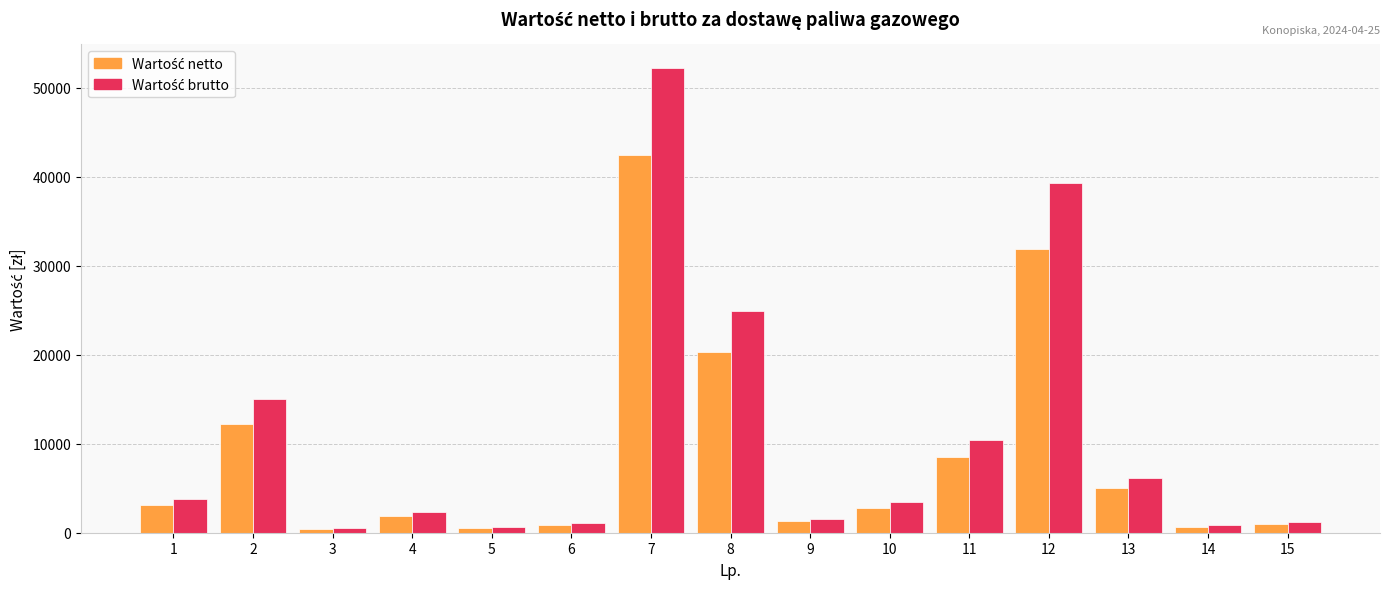

How many bars are there in each group?

2